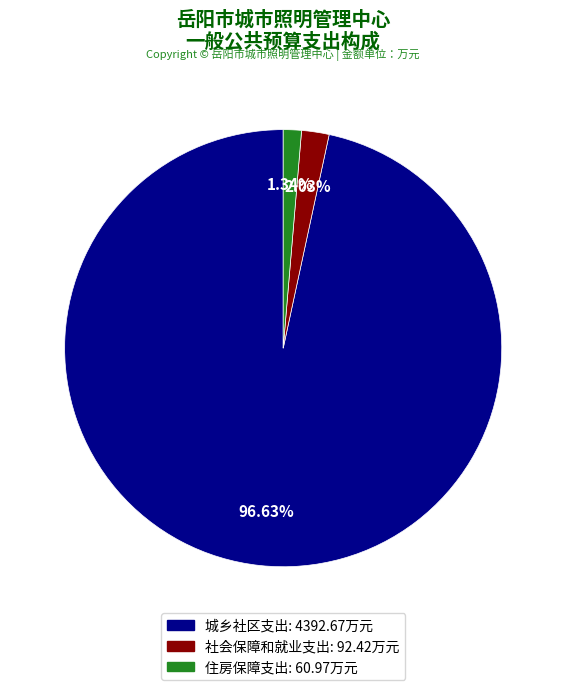

What percentage is the 城乡社区支出 slice, to the nearest percent?

97%